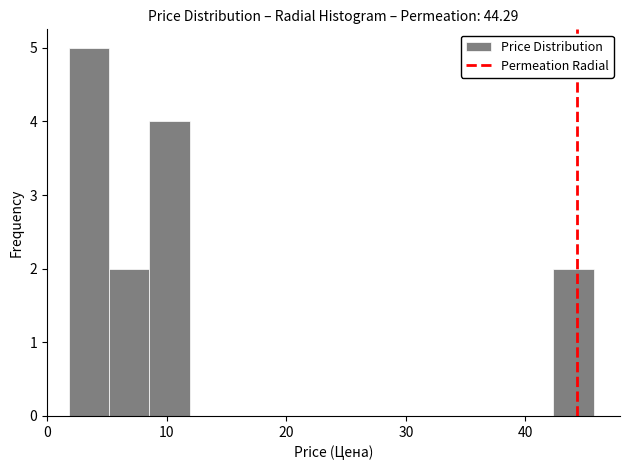

Read against the x-axis, roughly where is the centre of the tallest bar?

3